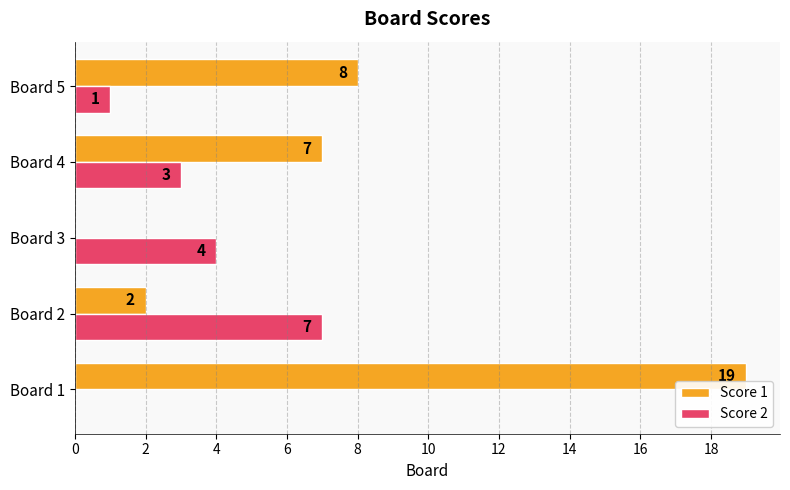

Which category has the highest value across all series?

Board 1